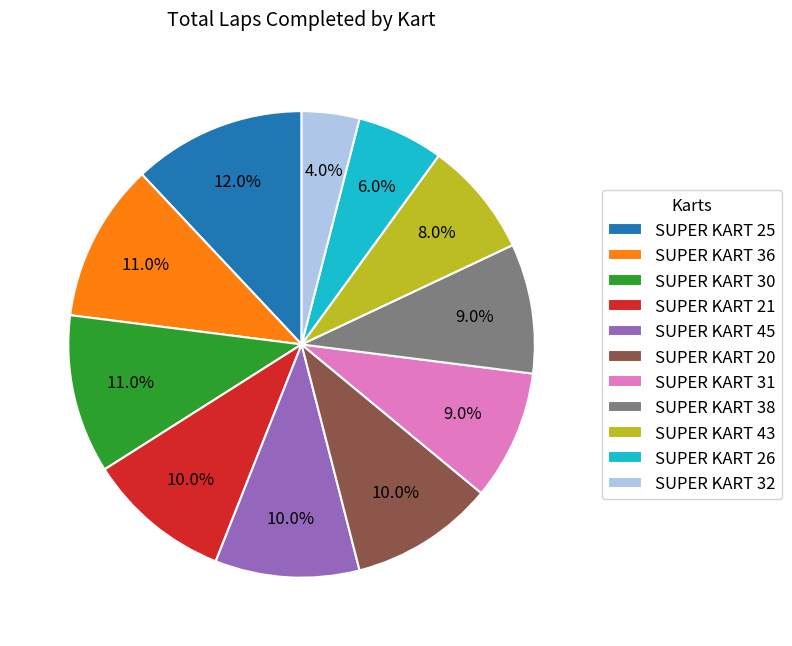

To the nearest percent, what is the difference between the SUPER KART 31 and SUPER KART 30 slice percentages?

2%